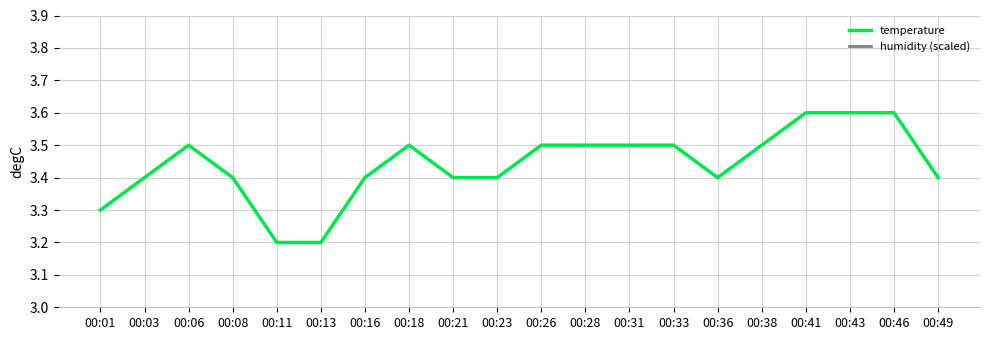

True or false: temperature has a value of 3.4 at 00:36.

True